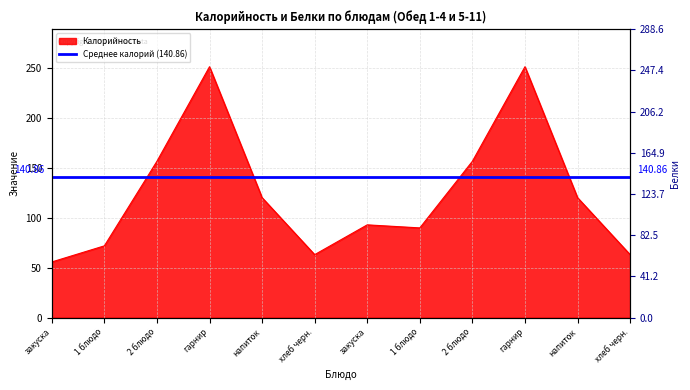

What is the change in value from напиток to 1 блюдо?

-30.2